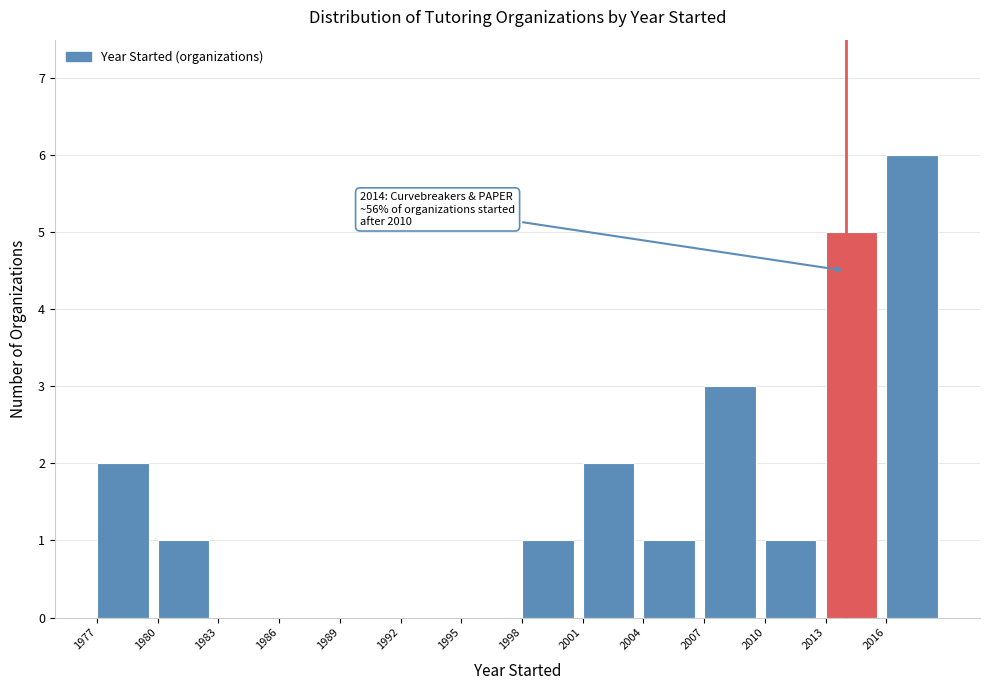

Which range on the x-axis has the tallest bar?

2016 to 2019